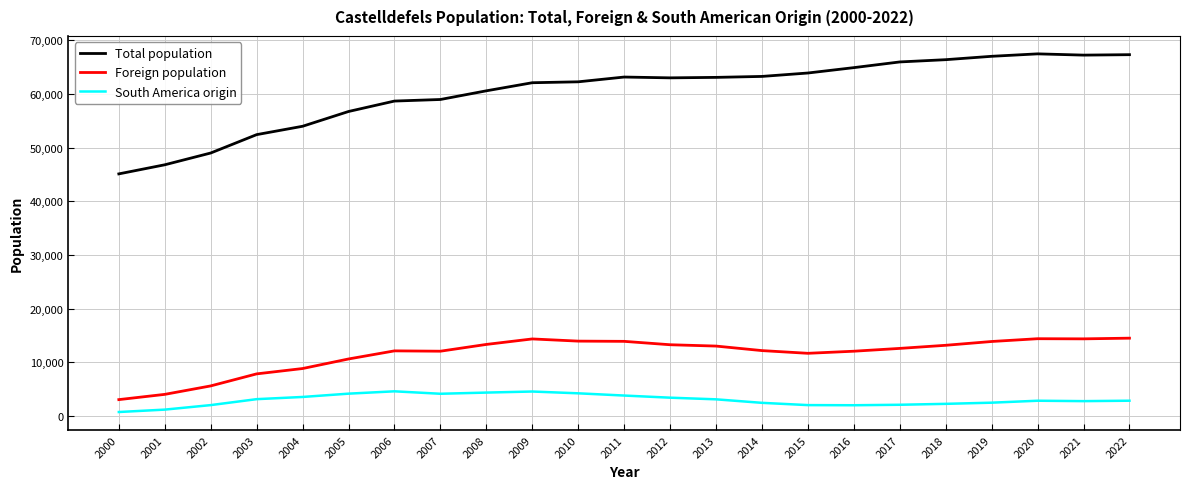

Rank the series by their maximum value, from lowest to highest.

South America origin, Foreign population, Total population